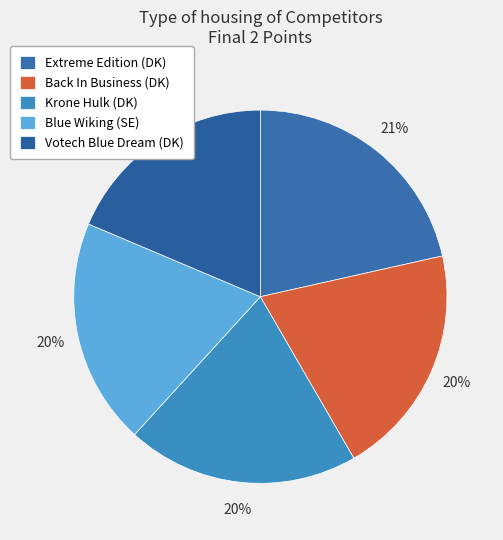

Approximately how many times larger is the value at Votech Blue Dream (DK) compared to Krone Hulk (DK)?

0.9